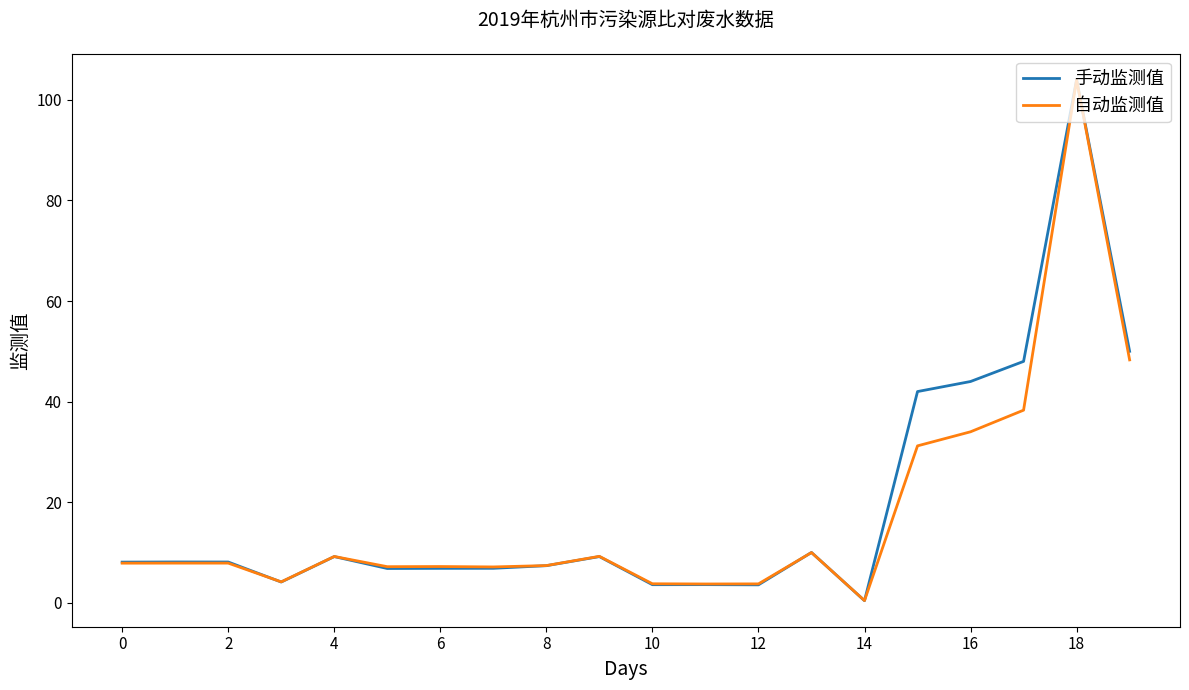

Which series has the largest range (max minus min)?

手动监测值